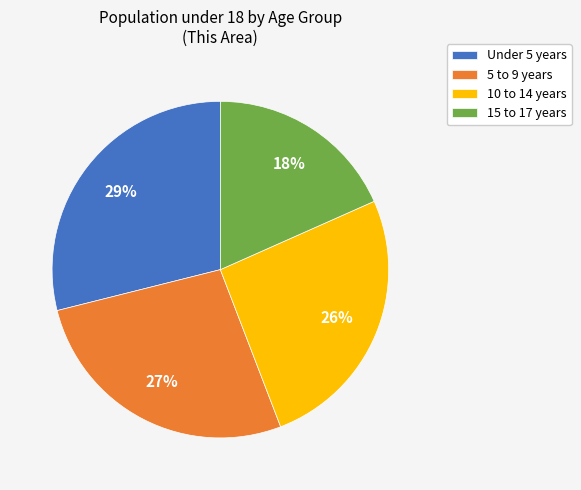

What is the ratio of the value at 10 to 14 years to the value at Under 5 years?

0.9